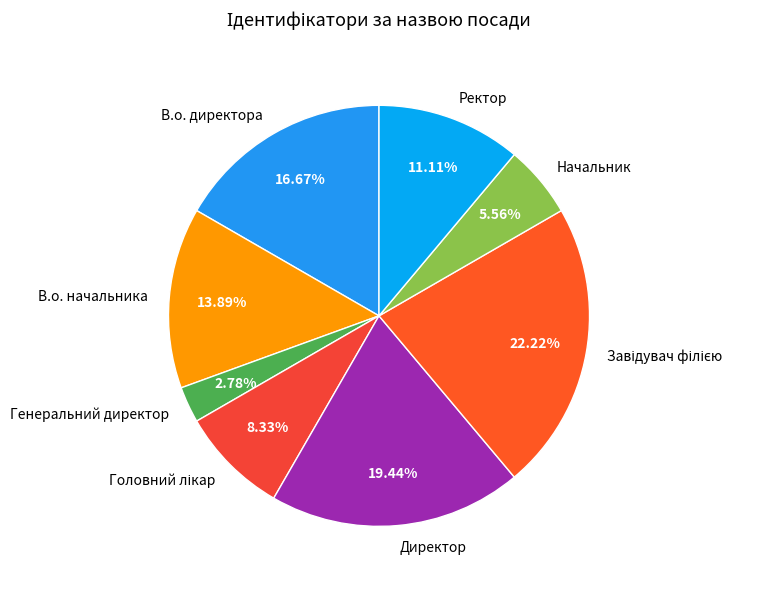

How many slices are in this pie chart?

8